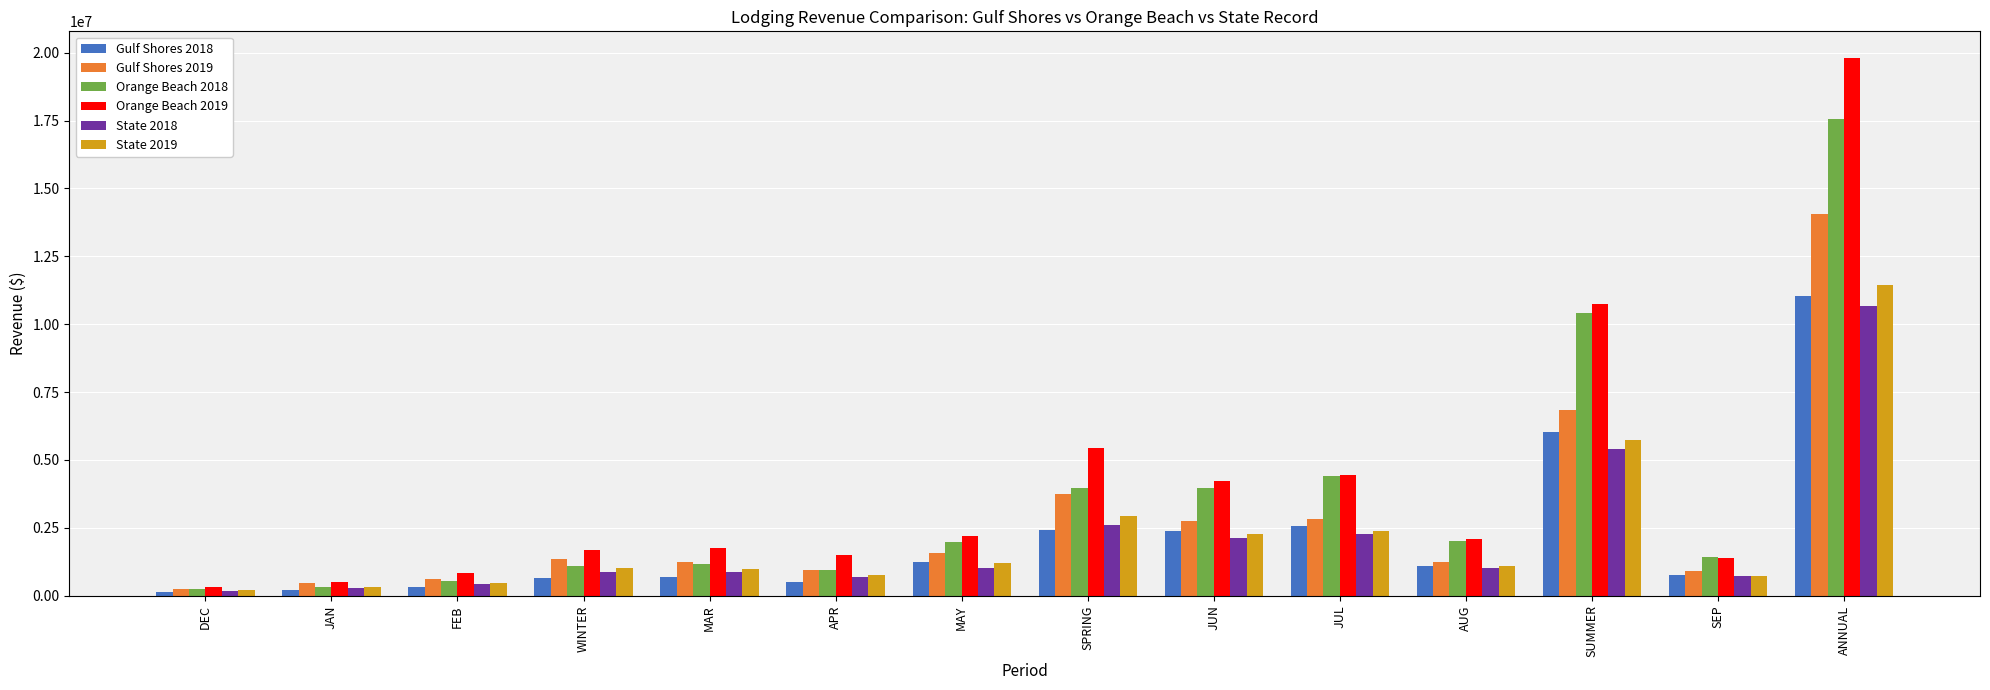

Between DEC and FEB, which series saw the biggest shift?

Orange Beach 2019